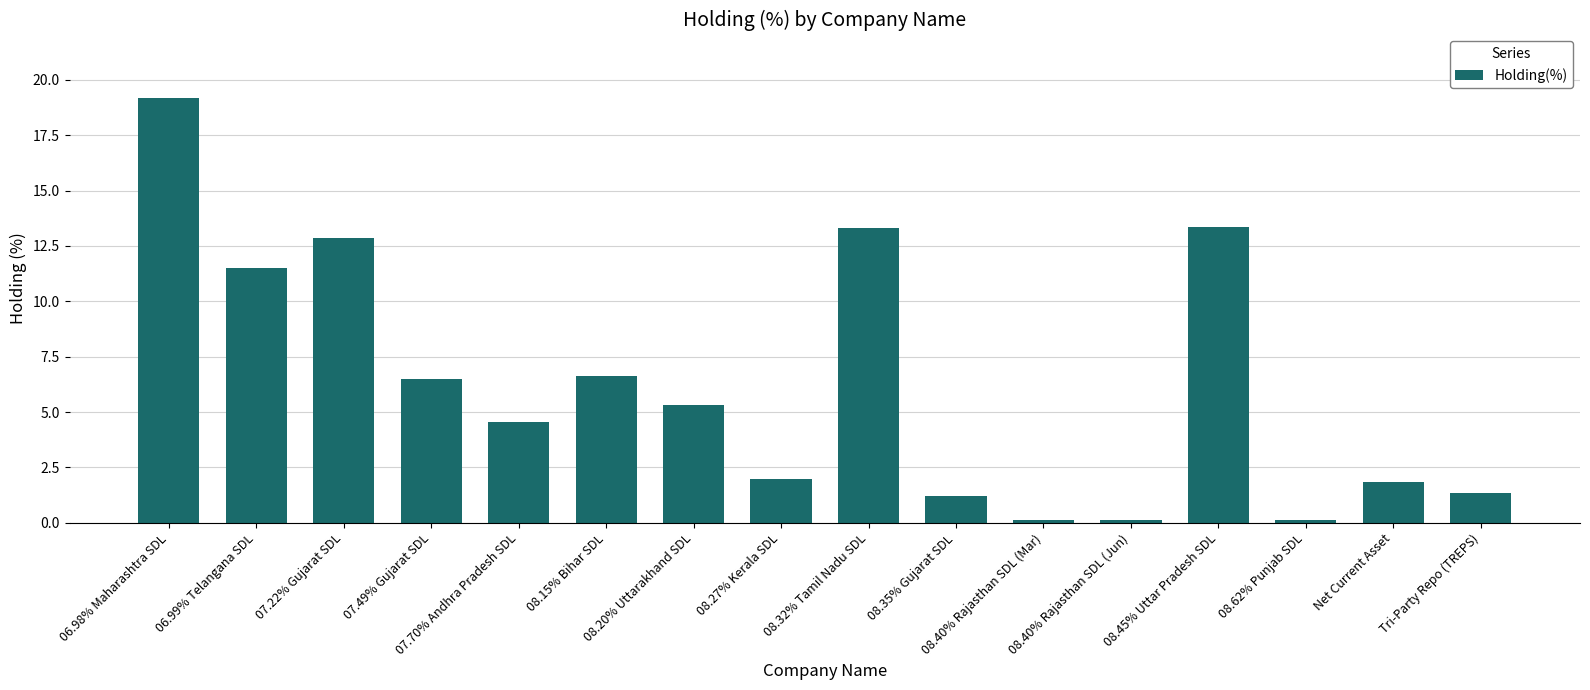

What is the value of the 10th bar from the left?

1.2